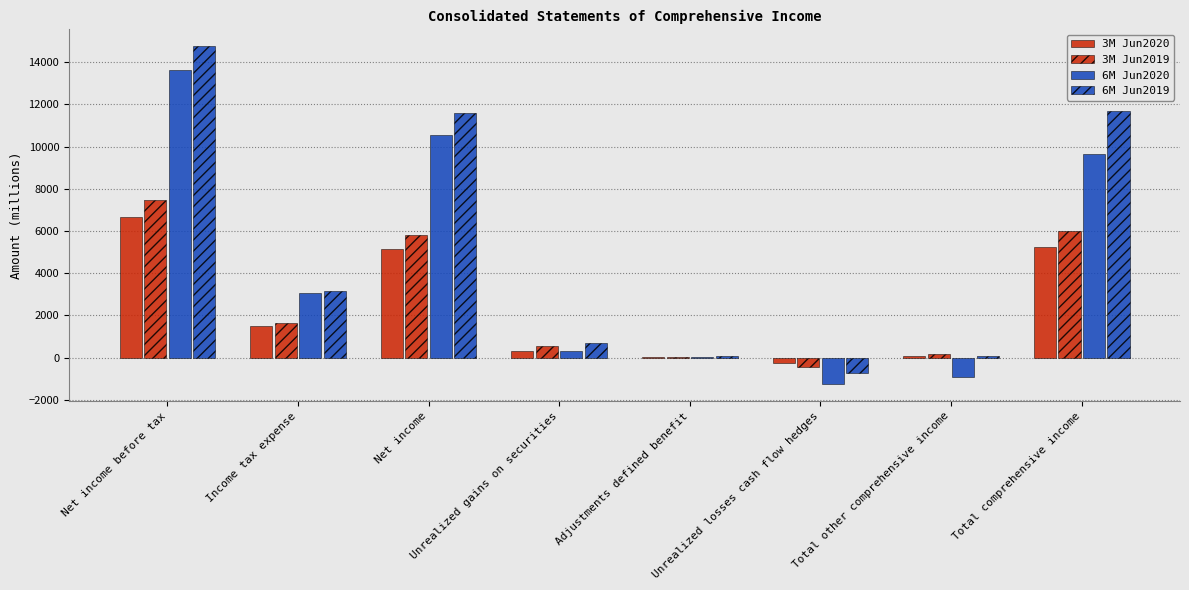

What is the difference between the second highest and minimum values in the 3M Jun2020 series?

5486